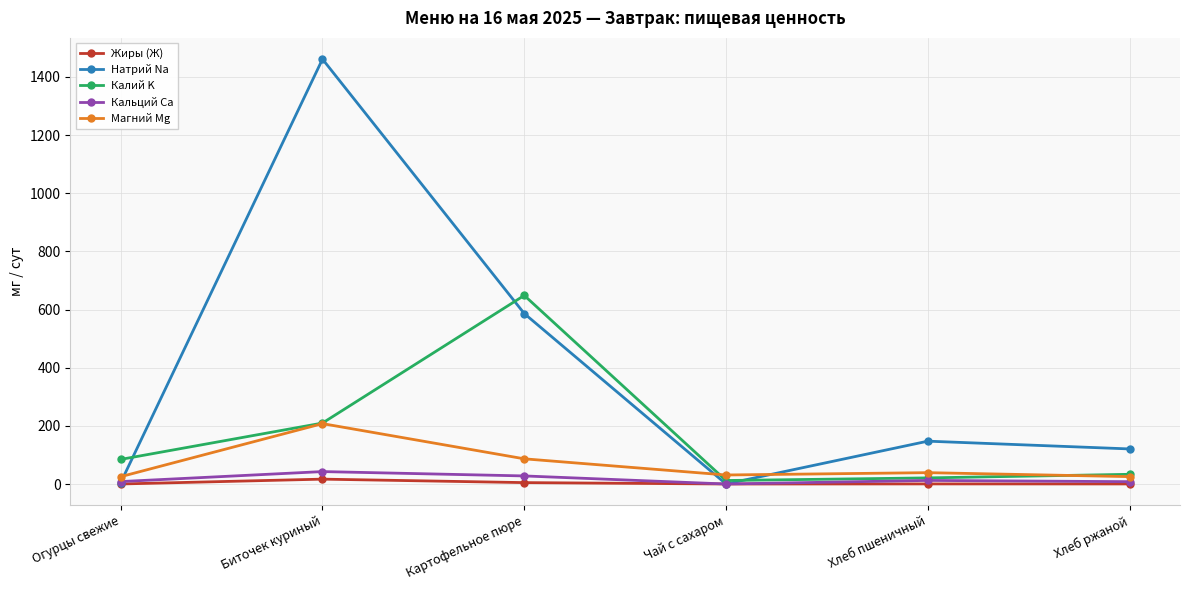

Which series has the largest range (max minus min)?

Натрий Na